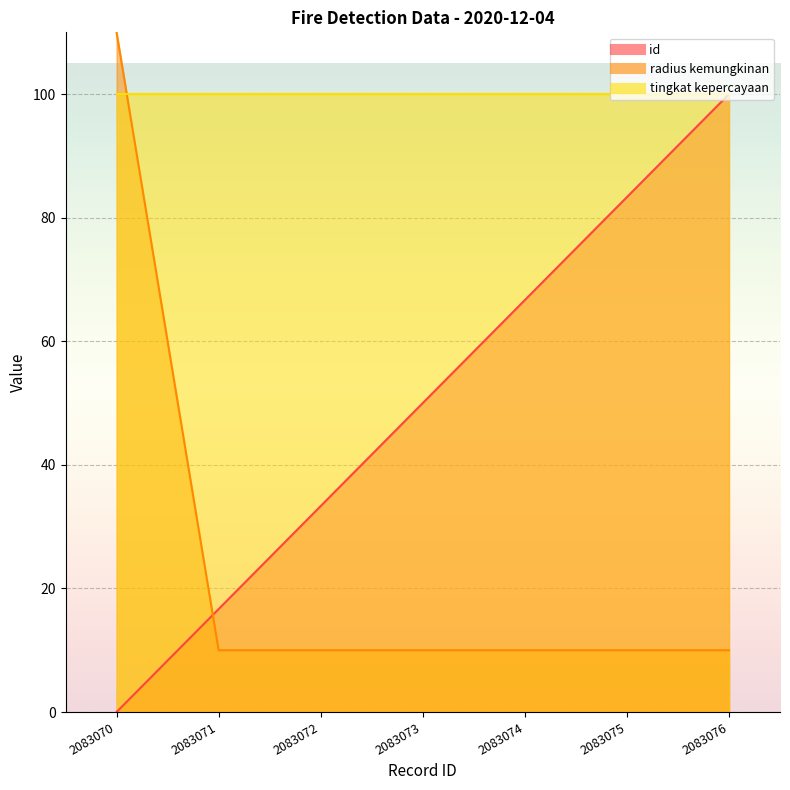

At how many categories does at least one series exceed 57?

4